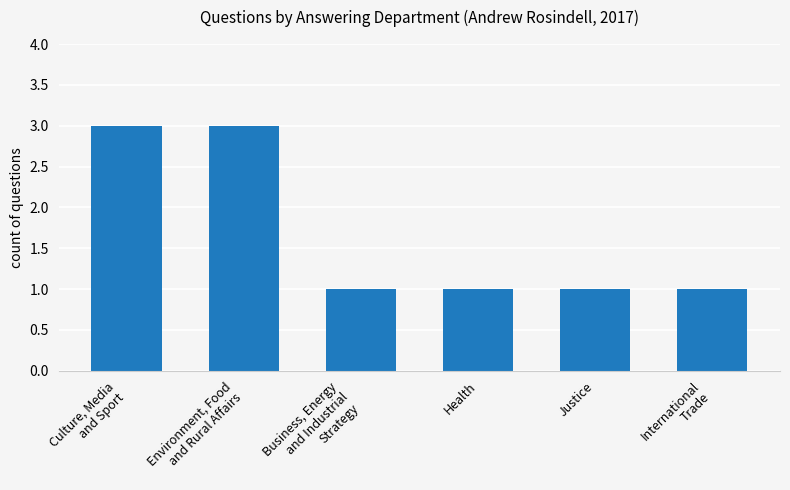

Are the bars horizontal?

No